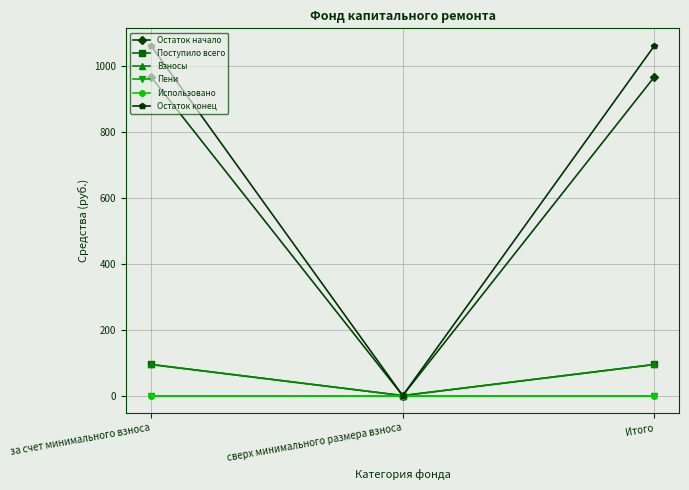

The value of Остаток начало at Итого is 1558.9. True or false?

False